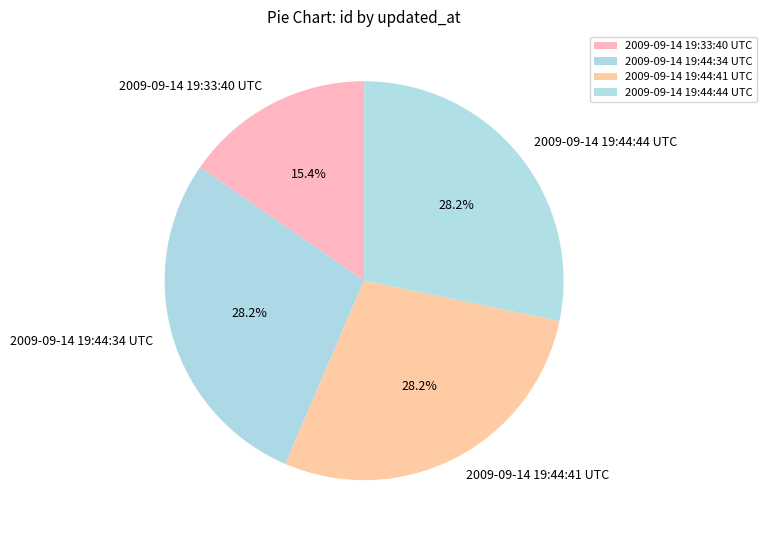

Which category has the smallest portion of the pie?

2009-09-14 19:33:40 UTC